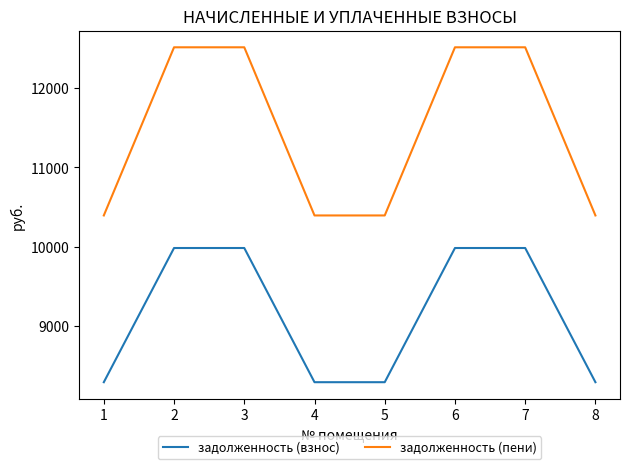

What is the total value across all series at 1?

18688.3